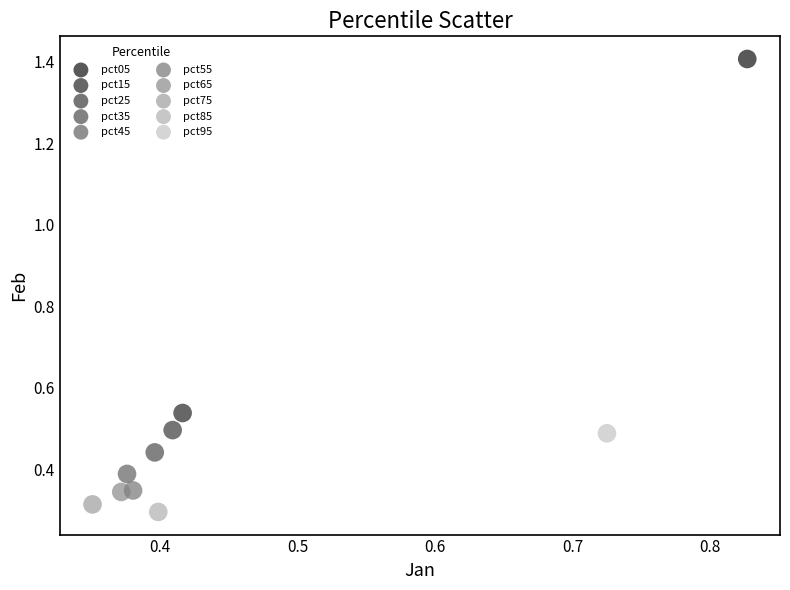

What are all the series names shown in the legend?

pct05, pct15, pct25, pct35, pct45, pct55, pct65, pct75, pct85, pct95